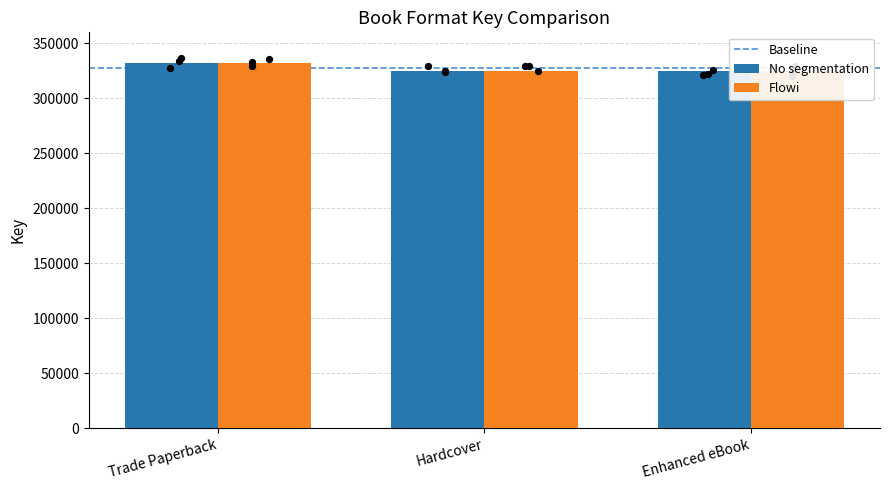

Which series has the largest total across all categories?

No segmentation